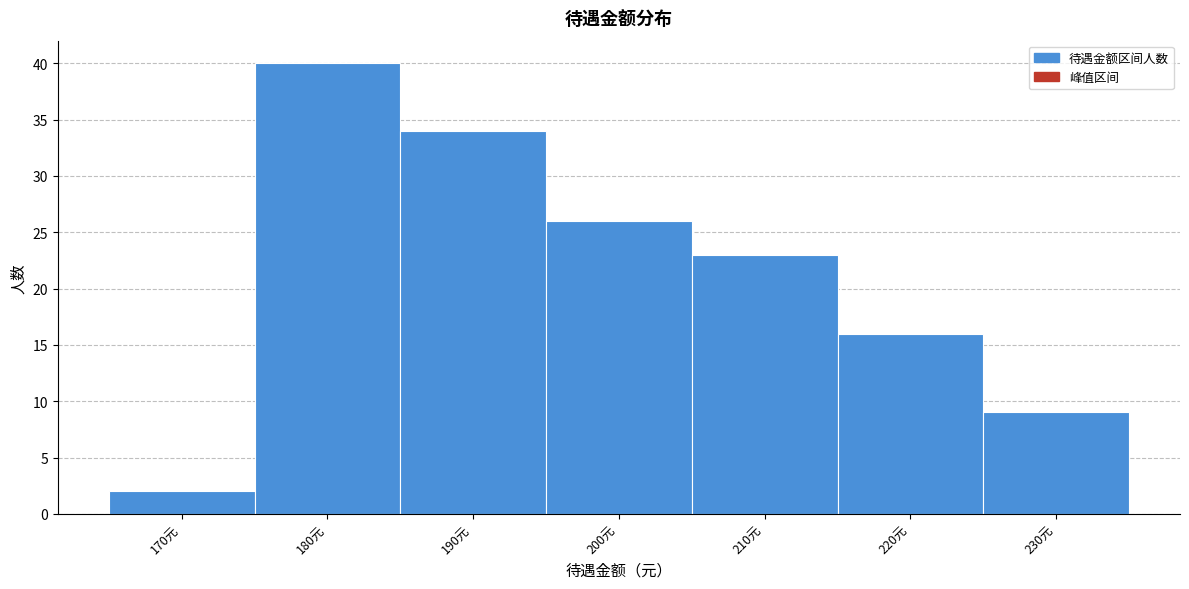

Reading left to right, list all the values displayed in this chart.

170元=2	180元=40	190元=34	200元=26	210元=23	220元=16	230元=9